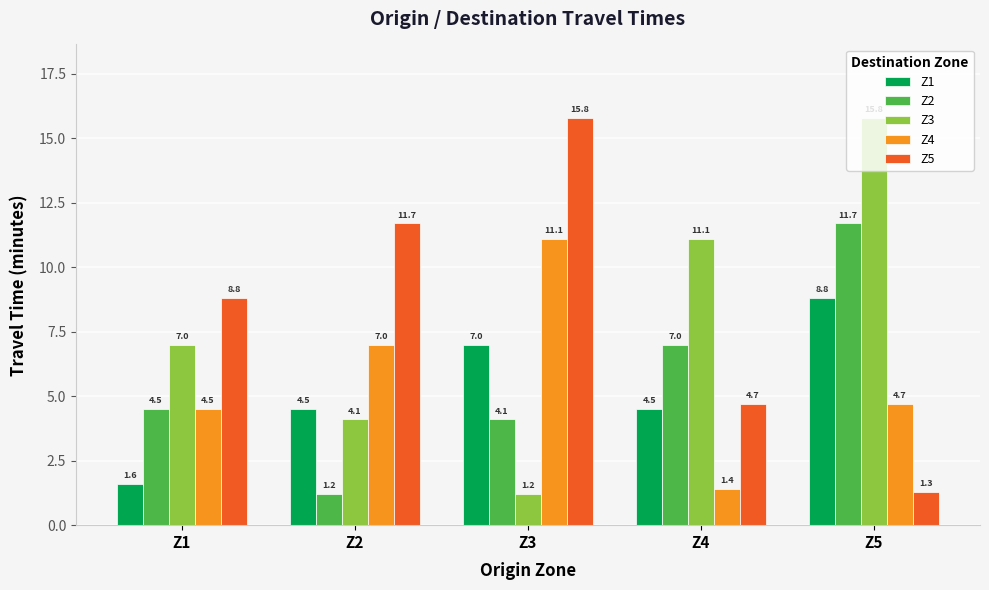

Reading left to right, what are all the values shown in this chart?

Z1: Z1=1.6	Z2=4.5	Z3=7.0	Z4=4.5	Z5=8.8
Z2: Z1=4.5	Z2=1.2	Z3=4.1	Z4=7.0	Z5=11.7
Z3: Z1=7.0	Z2=4.1	Z3=1.2	Z4=11.1	Z5=15.8
Z4: Z1=4.5	Z2=7.0	Z3=11.1	Z4=1.4	Z5=4.7
Z5: Z1=8.8	Z2=11.7	Z3=15.8	Z4=4.7	Z5=1.3